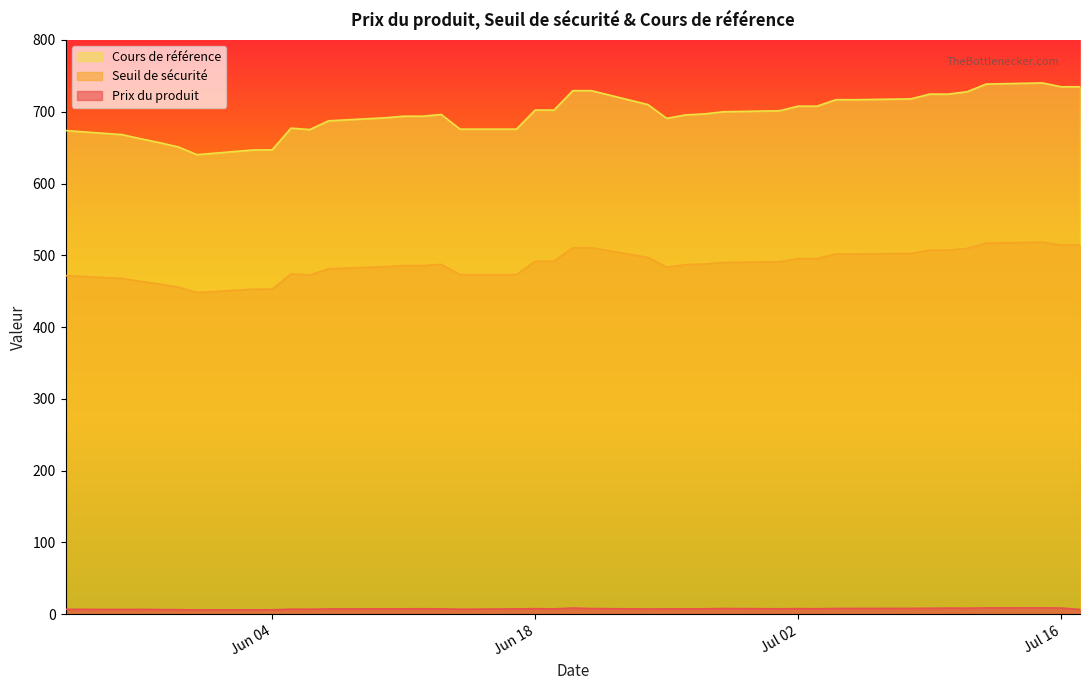

What is the difference between the maximum and minimum values in the Cours de référence series?

100.0